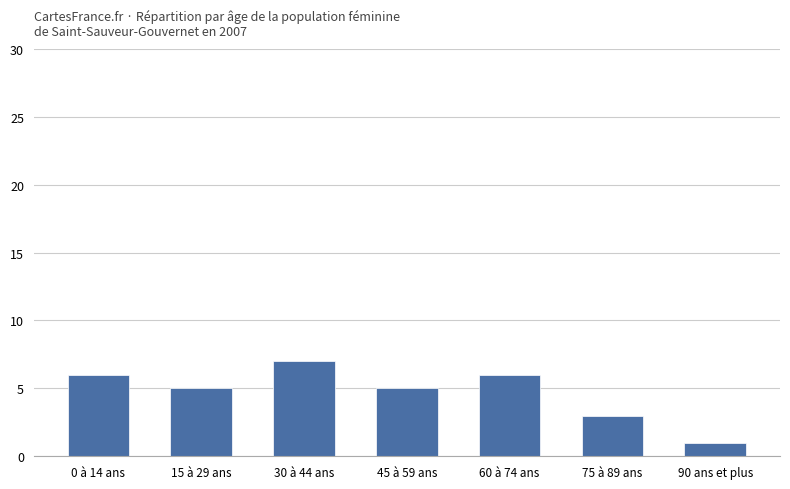

Which label corresponds to the smallest value in the chart?

90 ans et plus